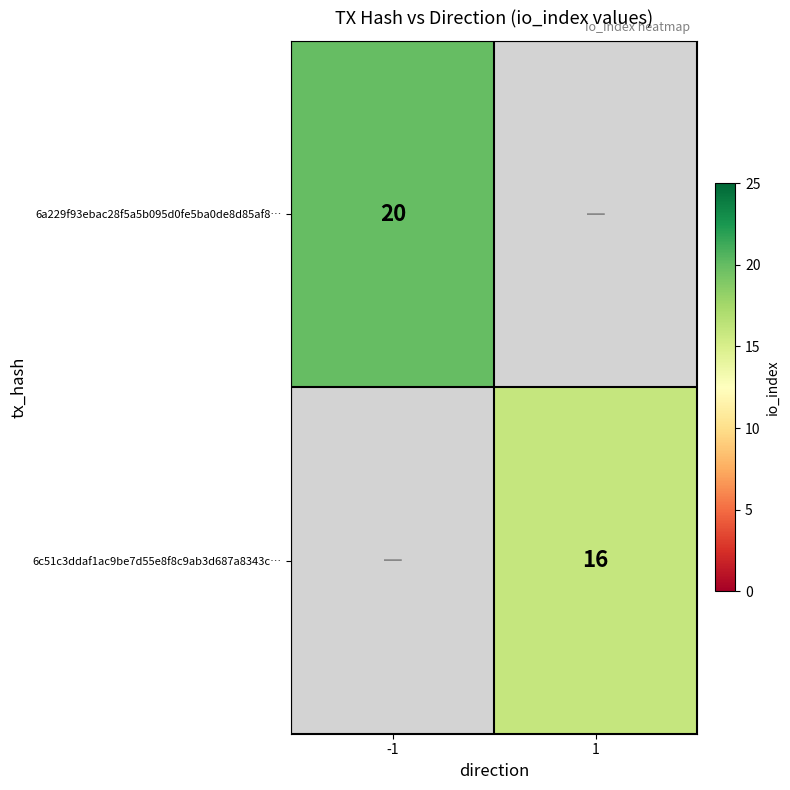

What is the greatest value displayed?

20.0